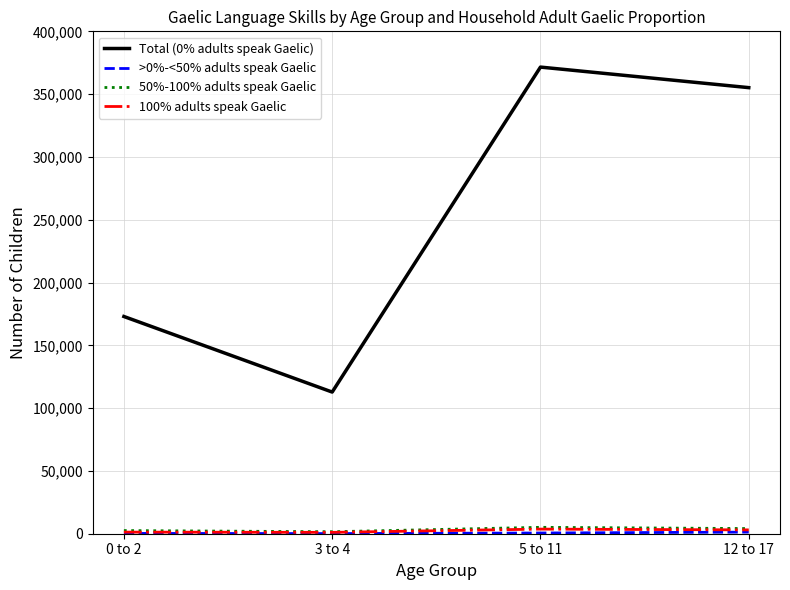

How many interior local valleys does the Total (0% adults speak Gaelic) series have?

1